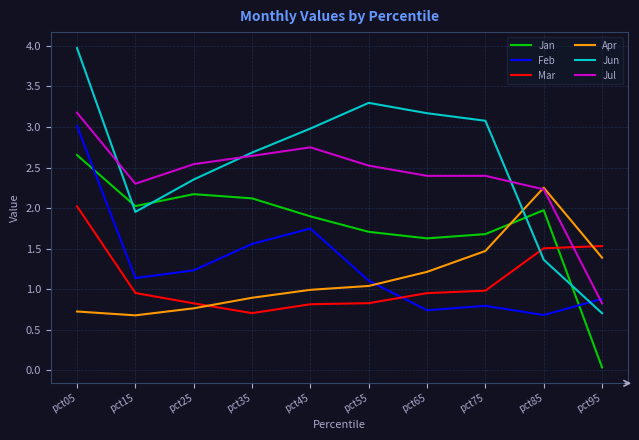

What is the sum of the Jul values at pct55 and pct75?

4.9